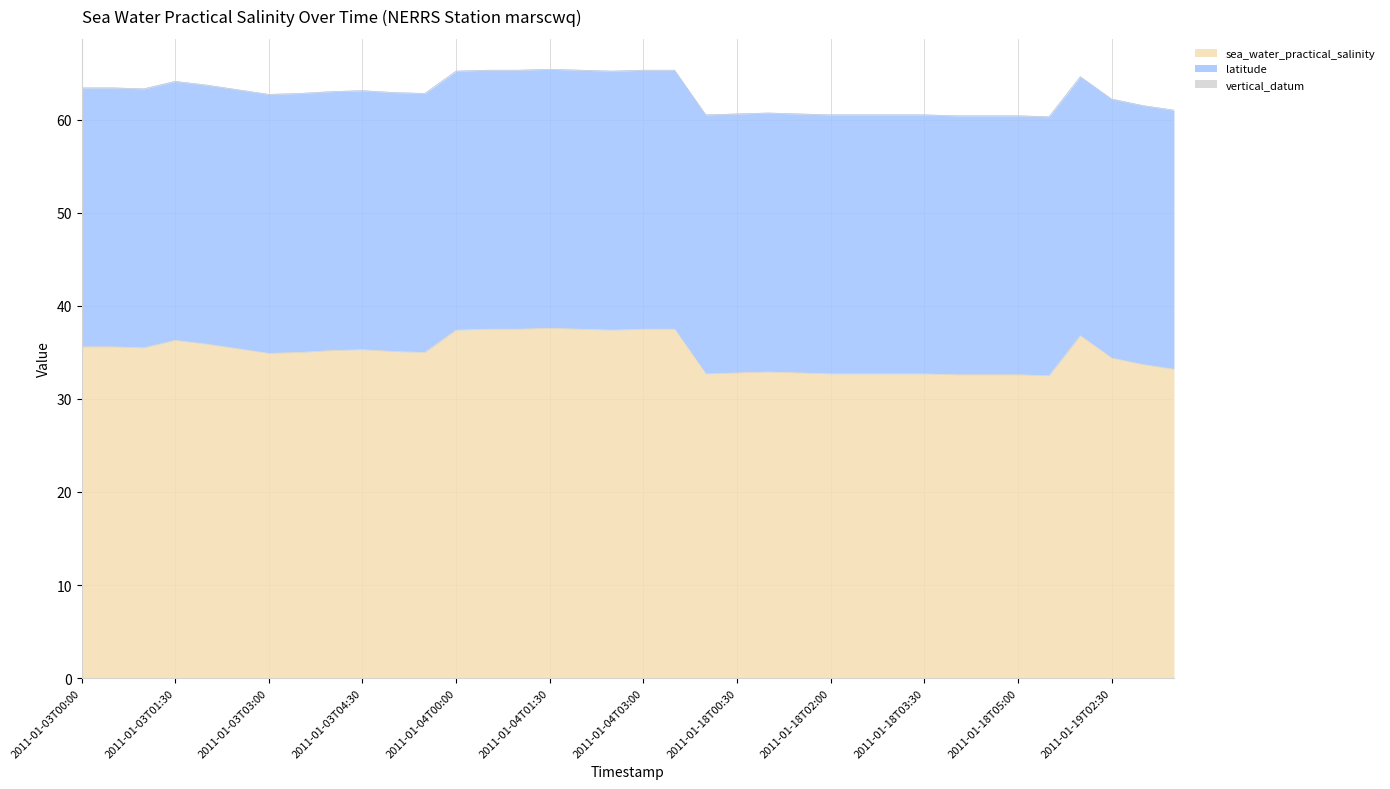

True or false: latitude and sea_water_practical_salinity intersect in this chart.

False